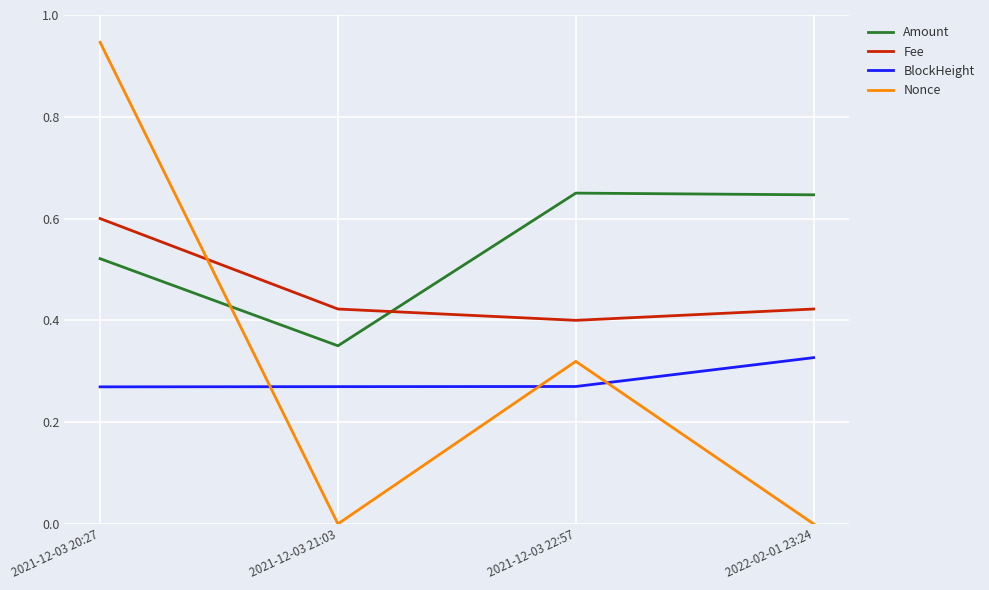

Rank the series by their maximum value, from highest to lowest.

Nonce, Amount, Fee, BlockHeight